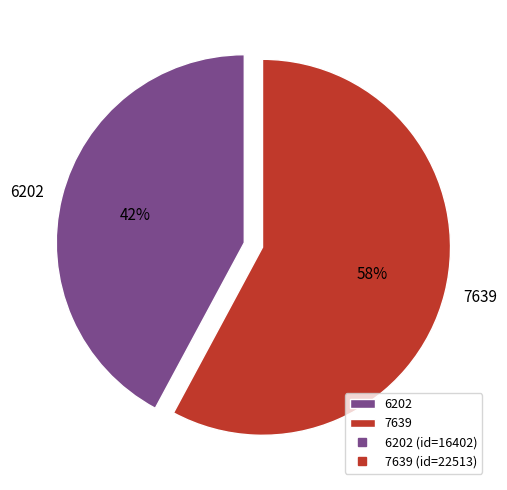

Is it true that 7639 is 58% of the pie?

True